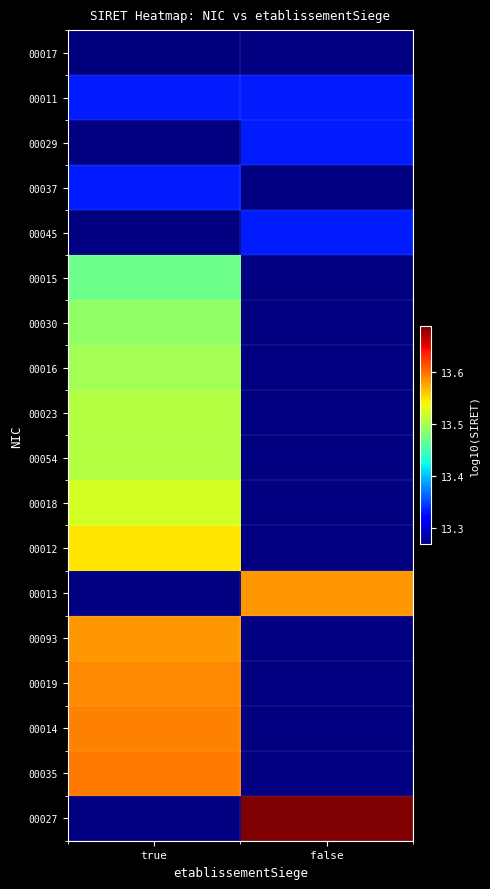

At which category does the chart reach its minimum across all series?

true